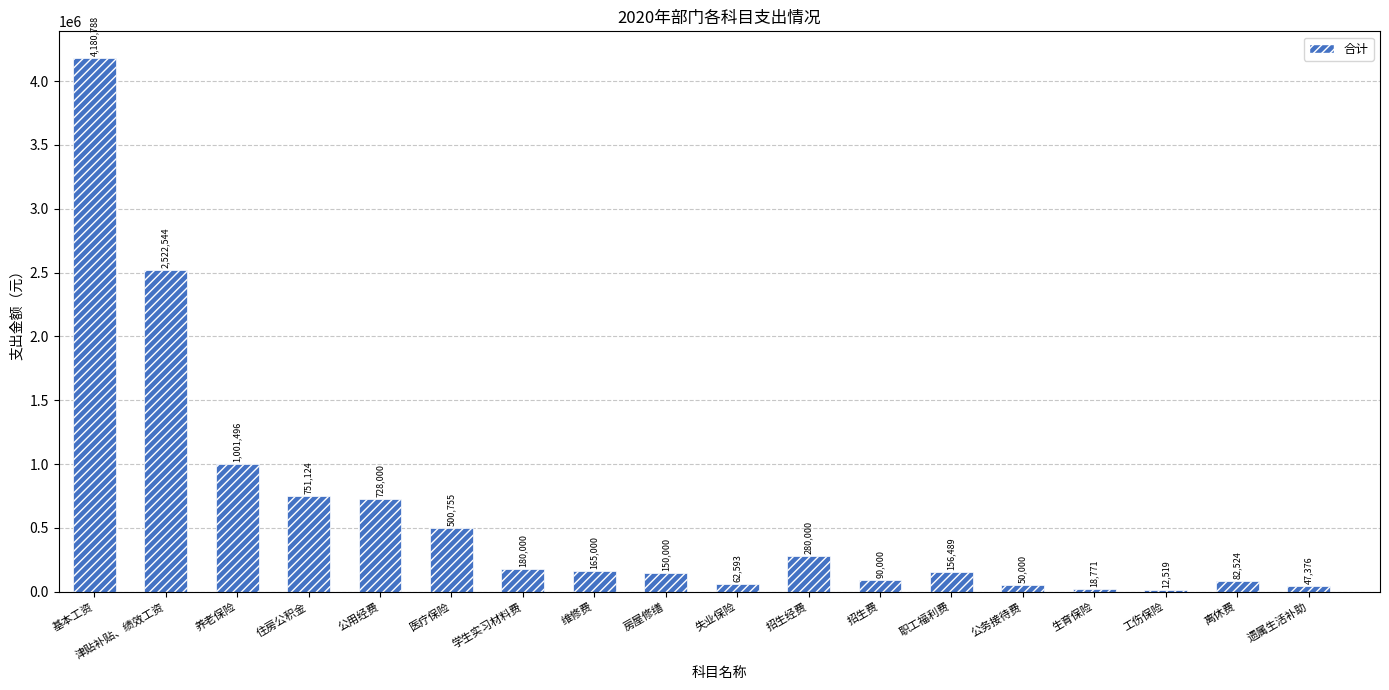

What is the change in value from 津贴补贴、绩效工资 to 招生经费?

-2242544